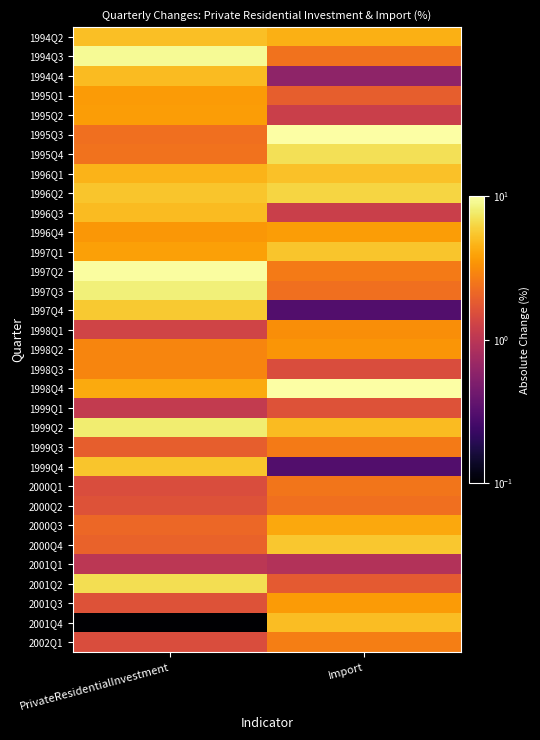

Between PrivateResidentialInvestment and Import, which is larger?

PrivateResidentialInvestment